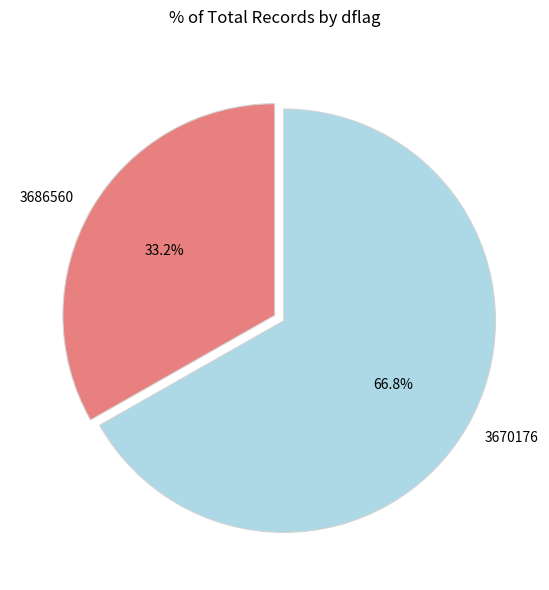

How many slices are in this pie chart?

2